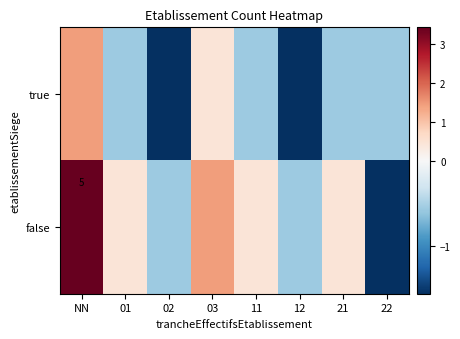

At 11, list the series in order from smallest to largest.

true, false